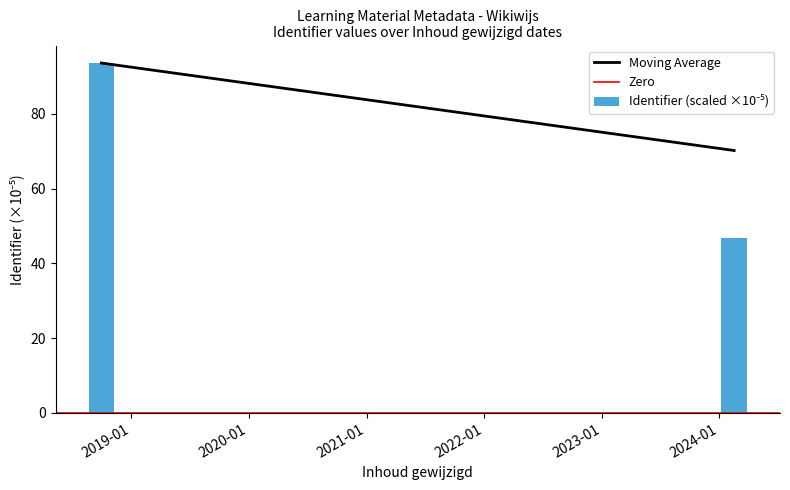

What is the average value?

70.2